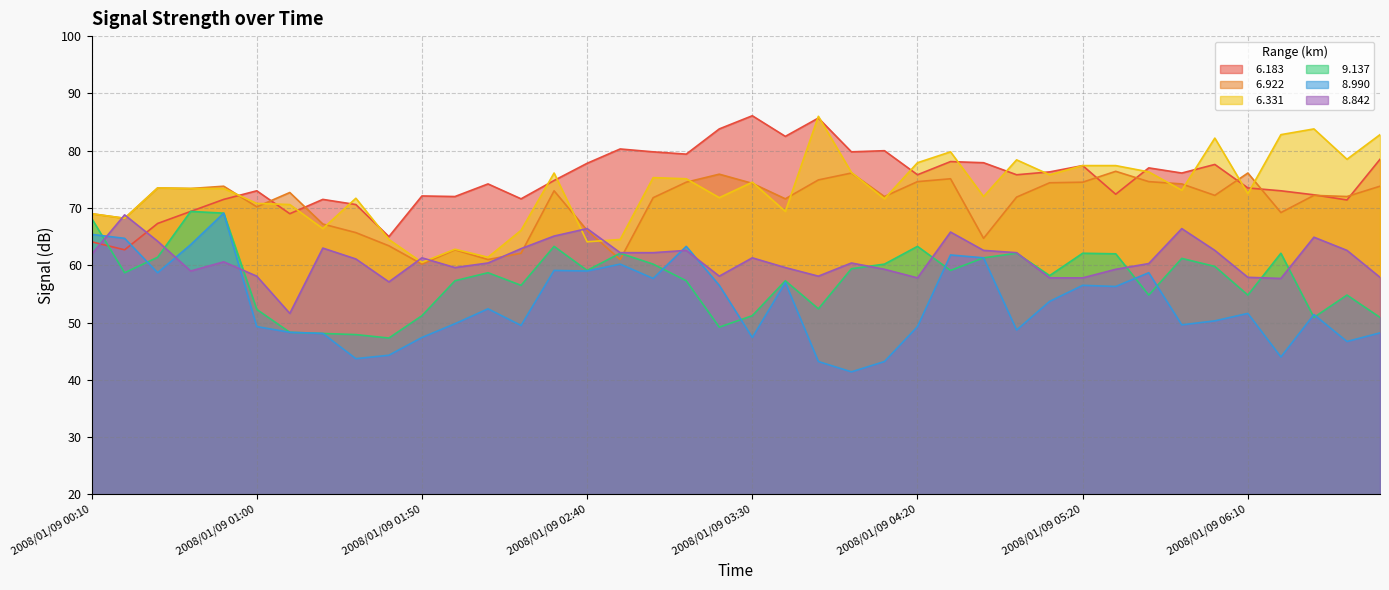

Where is the first local minimum for   6.183?

2008/01/09 00:20